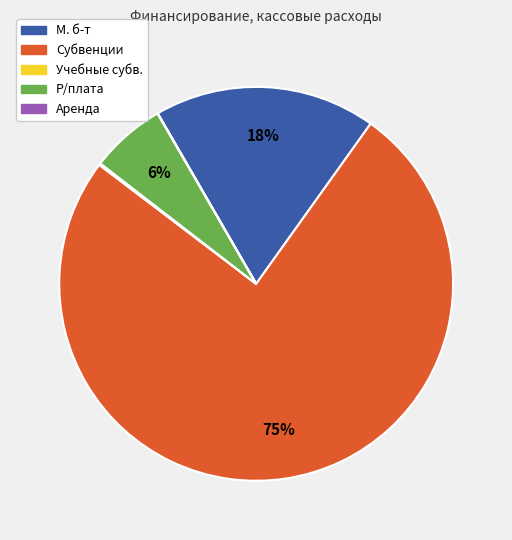

Which has a higher value, Р/плата or Субвенции?

Субвенции